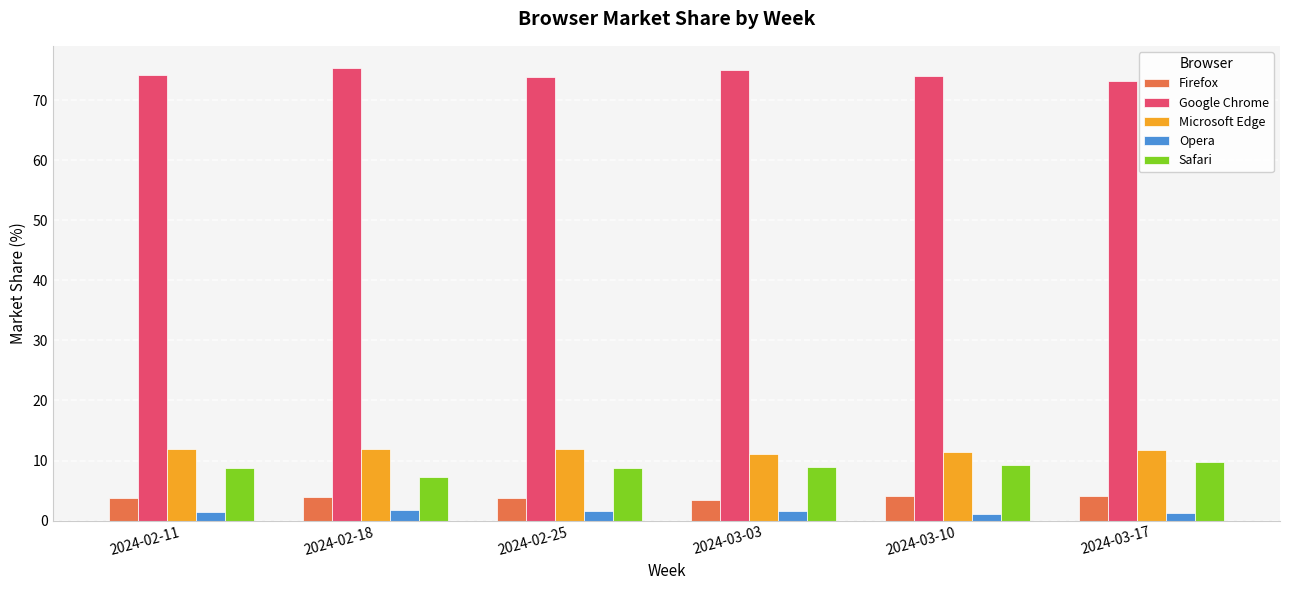

What is the total value across all series at 2024-03-10?

100.0